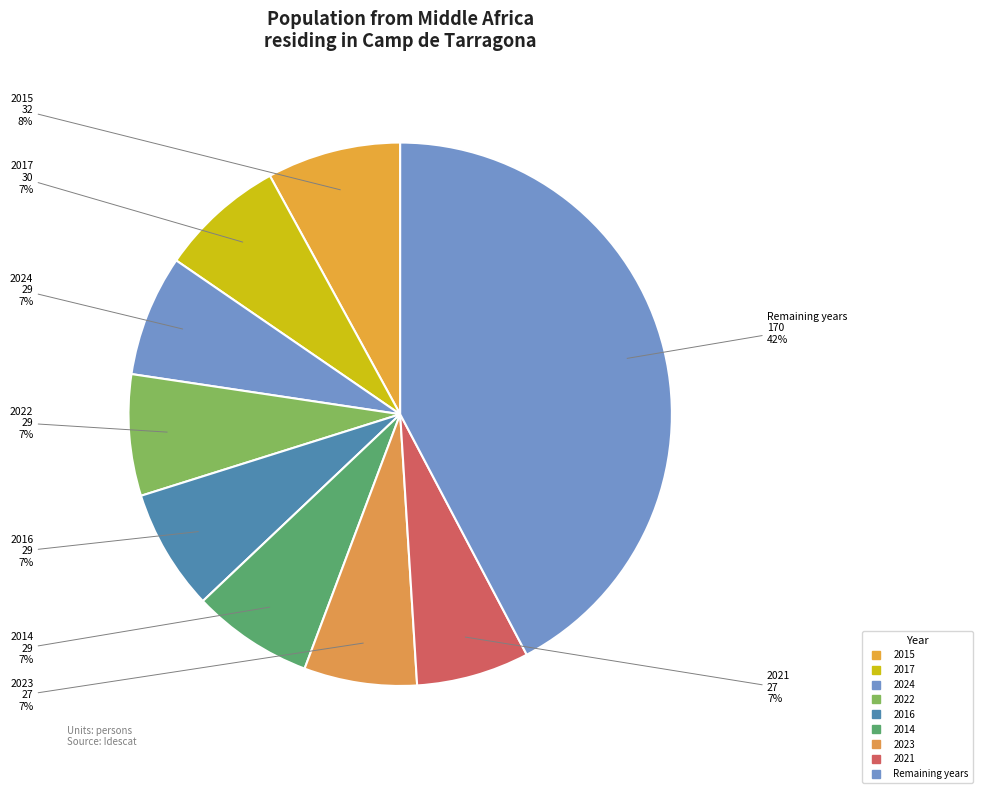

How many segments does this pie chart have?

9